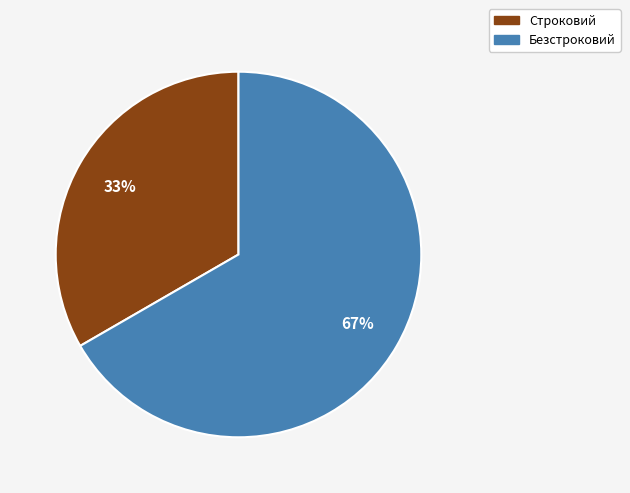

Between Безстроковий and Строковий, which is larger?

Безстроковий